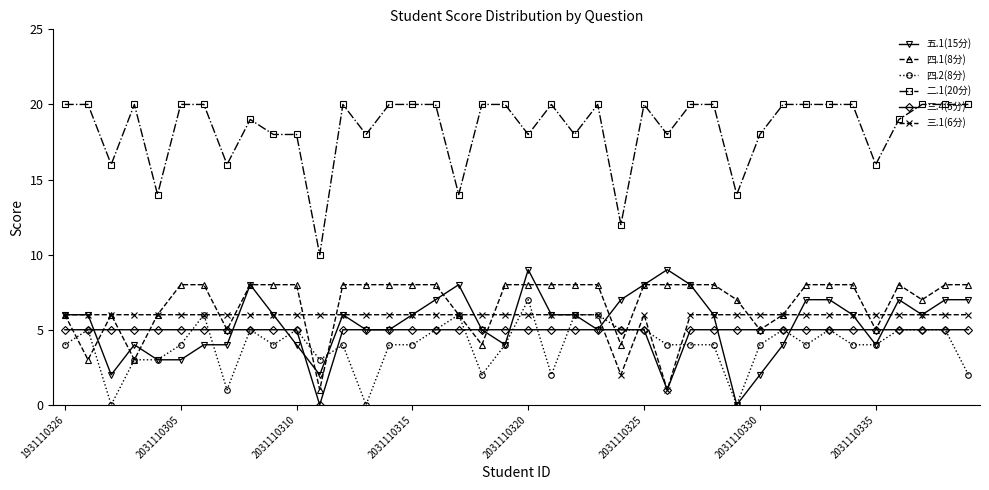

What is the maximum value for 五.1(15分)?

9